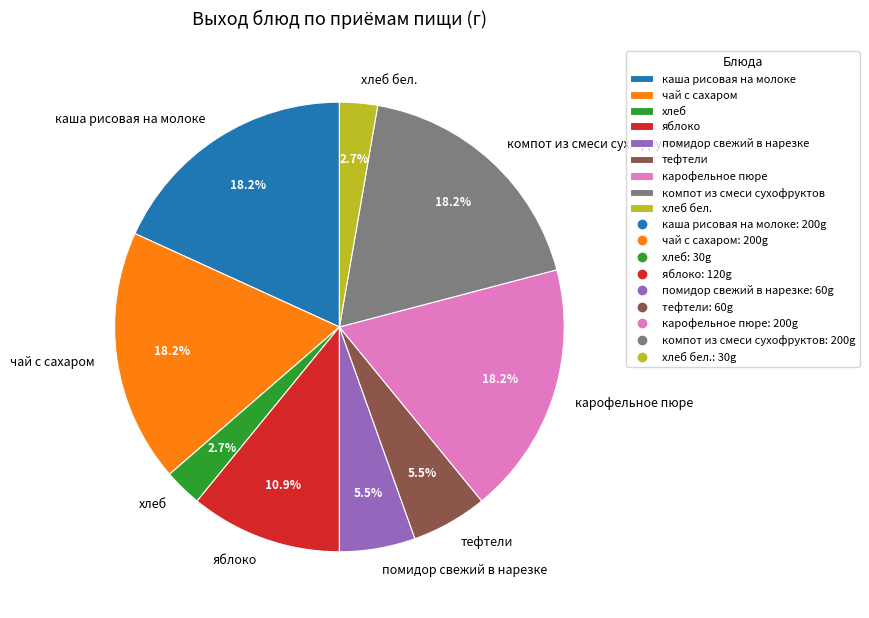

Does any single category account for the majority?

No